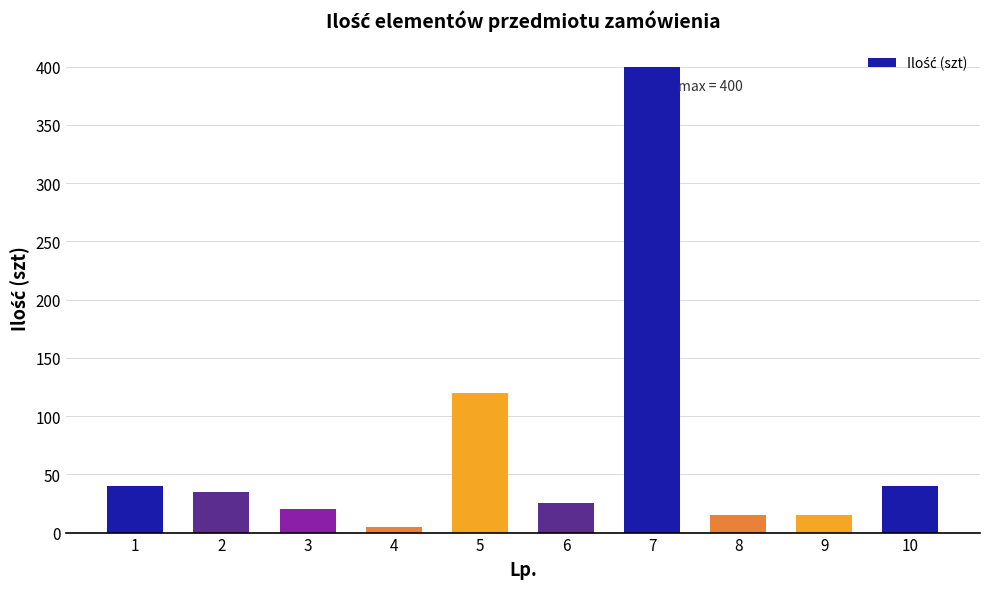

What is the difference between the maximum and minimum values?

395